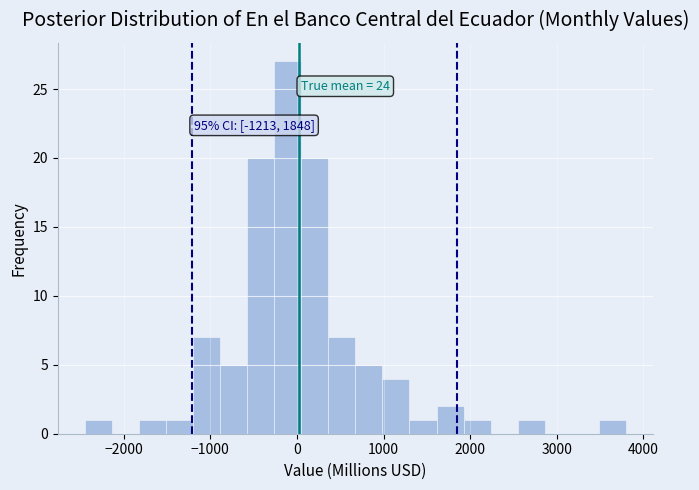

Read against the x-axis, roughly where is the centre of the tallest bar?

-100